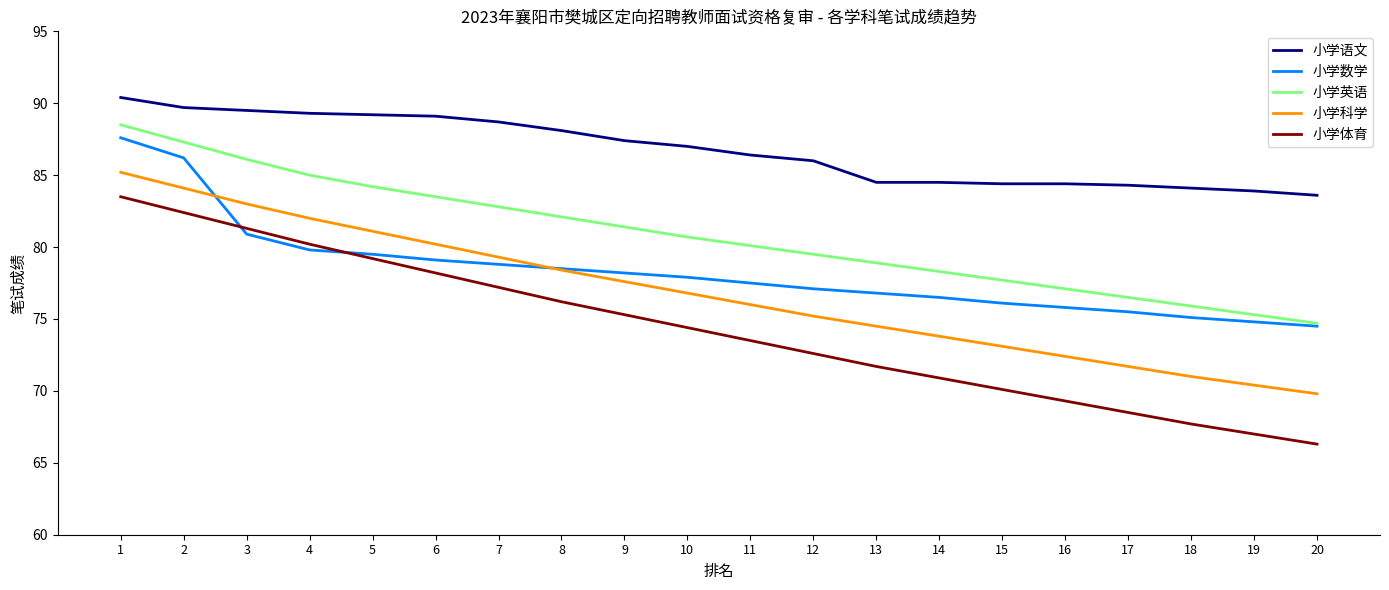

What is the approximate value of 小学数学 at 9?

78.2